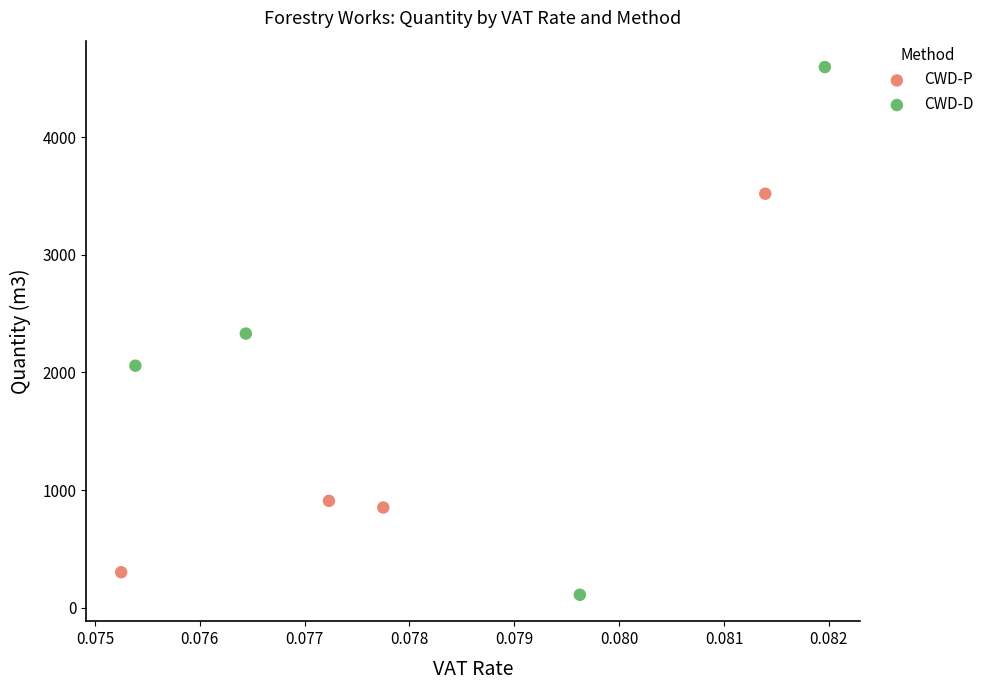

Which series contains the highest Y value?

CWD-D